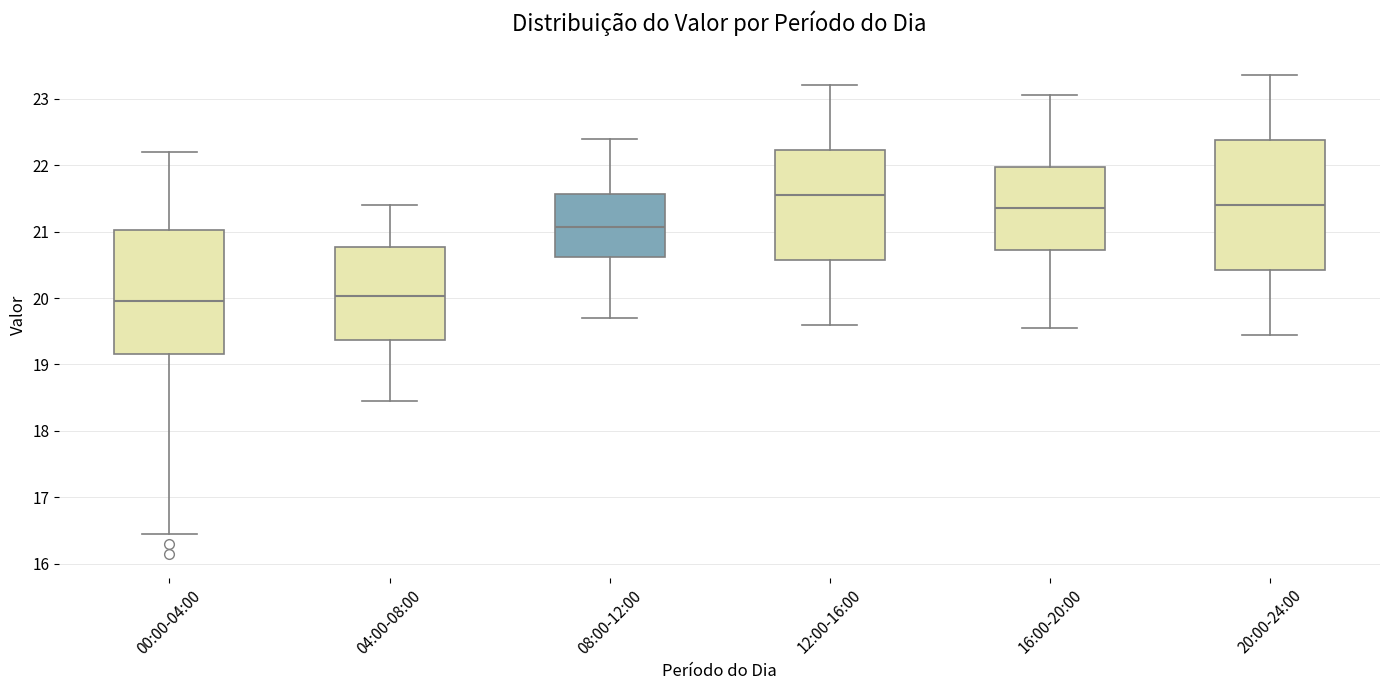

Reading left to right, read every box against the y-axis: the position of its median line, the range the box covers, and the ends of its whiskers. The values are not printed on the chart, so give them approximately, as read against the axis.

00:00-04:00: median 20.0, box 19.2 to 21.0, whiskers 16.5 to 22.2
04:00-08:00: median 20.0, box 19.4 to 20.8, whiskers 18.5 to 21.4
08:00-12:00: median 21.1, box 20.6 to 21.6, whiskers 19.7 to 22.4
12:00-16:00: median 21.6, box 20.6 to 22.2, whiskers 19.6 to 23.2
16:00-20:00: median 21.4, box 20.7 to 22.0, whiskers 19.6 to 23.1
20:00-24:00: median 21.4, box 20.4 to 22.4, whiskers 19.5 to 23.4